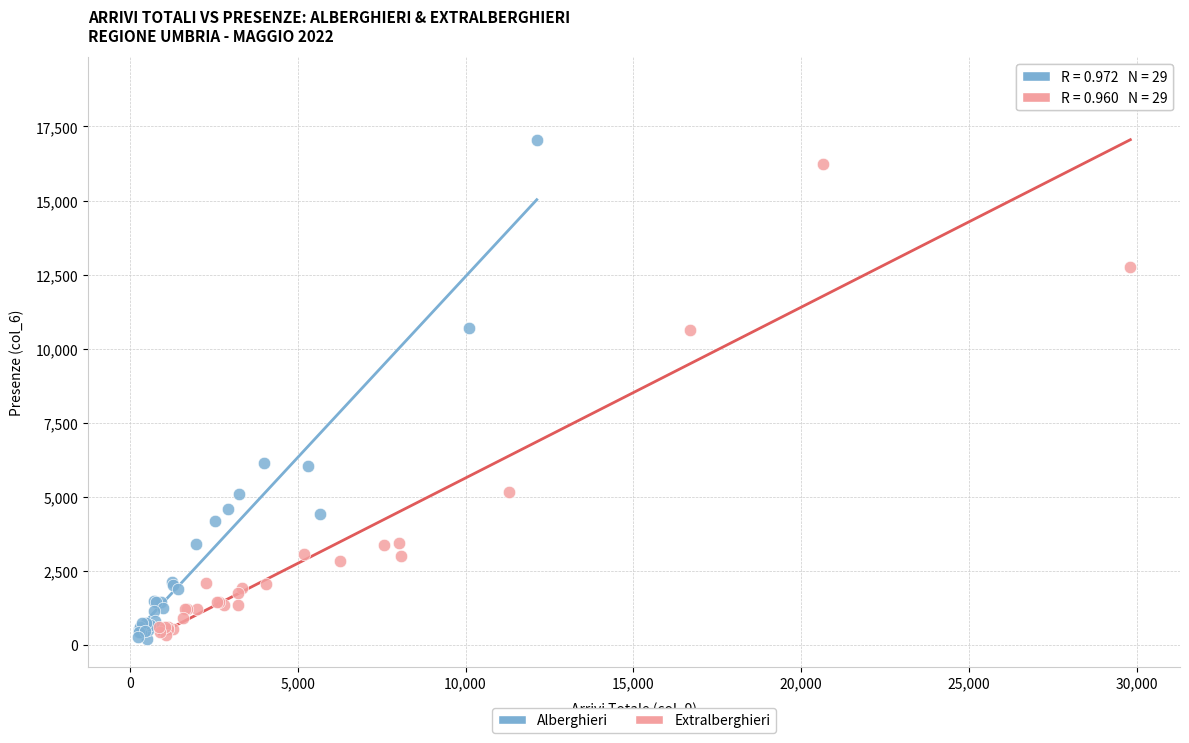

Which series has the largest Y range (max minus min)?

Extralberghieri